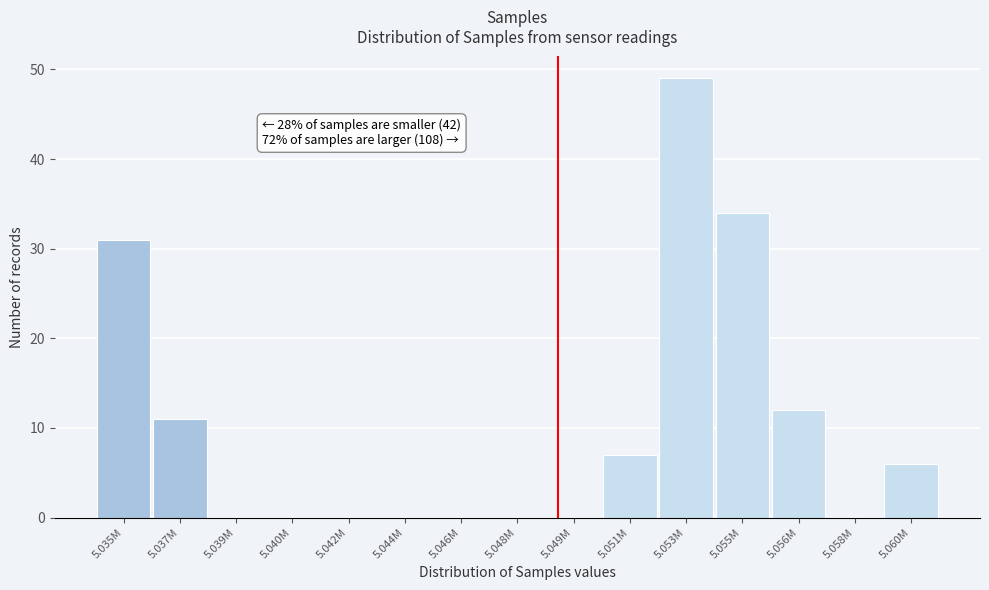

Reading right to left, what are all the values shown in this chart?

5.060M=6	5.058M=0	5.056M=12	5.055M=34	5.053M=49	5.051M=7	5.049M=0	5.048M=0	5.046M=0	5.044M=0	5.042M=0	5.040M=0	5.039M=0	5.037M=11	5.035M=31